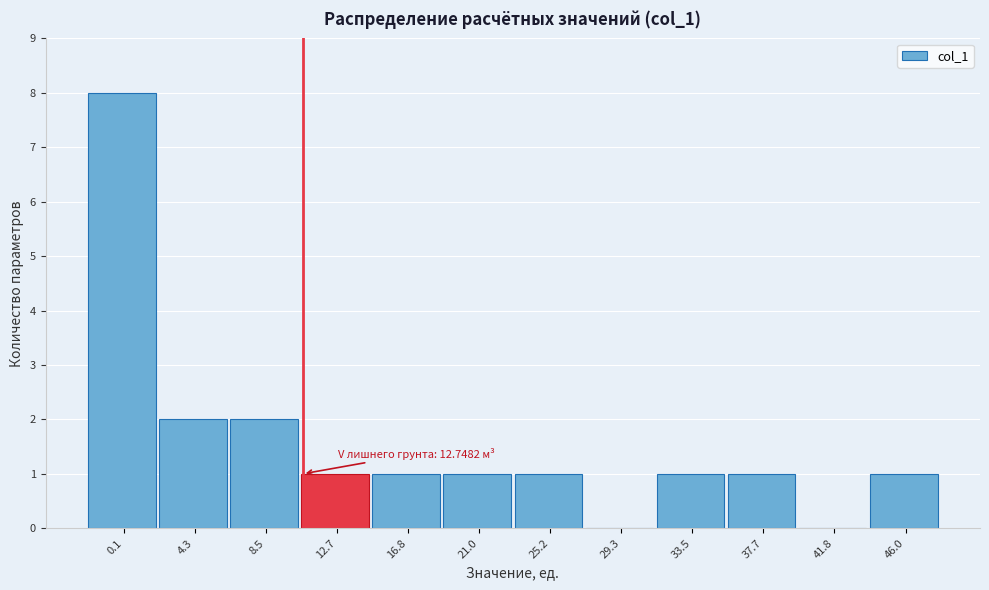

Reading left to right, what are all the values shown in this chart?

0.1=8	4.3=2	8.5=2	12.7=1	16.8=1	21.0=1	25.2=1	29.3=0	33.5=1	37.7=1	41.8=0	46.0=1